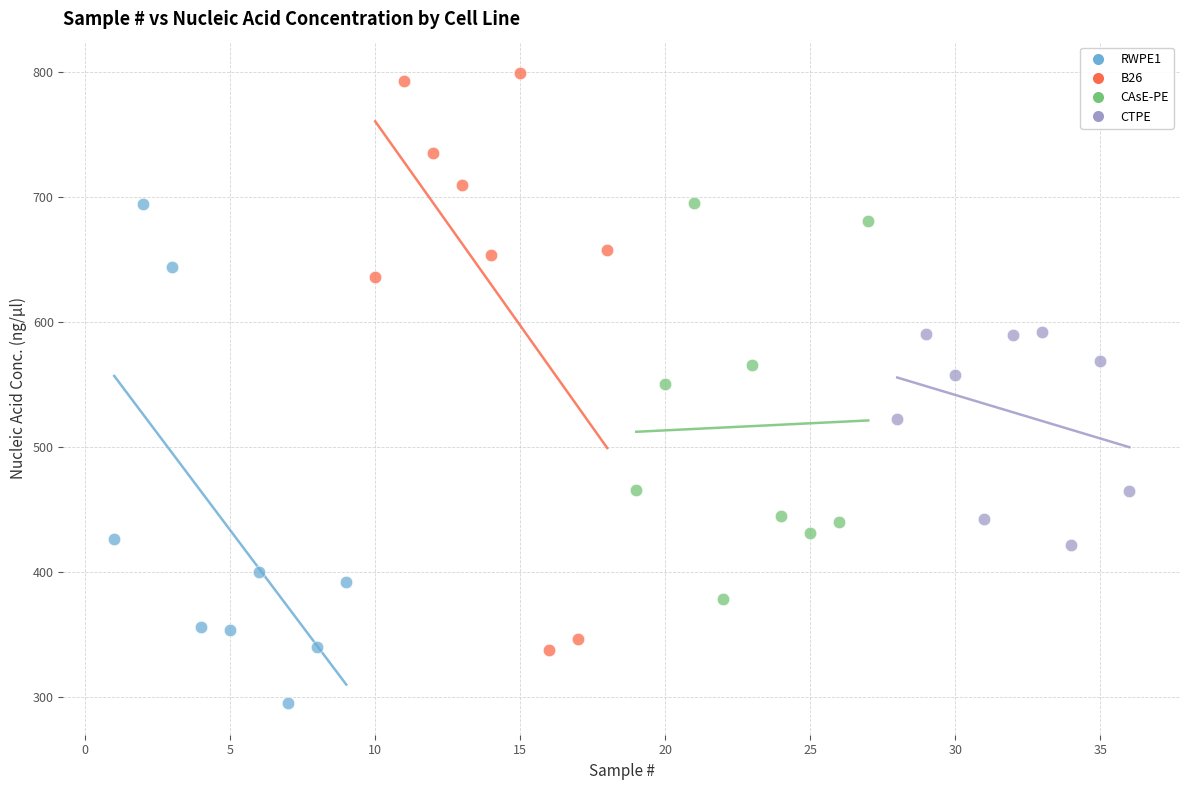

Which series has the widest spread of Y values?

B26